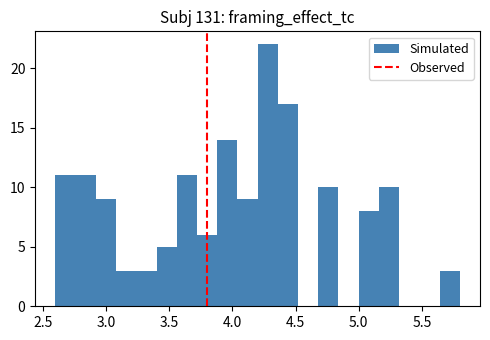

Around what value on the x-axis is the tallest bar? Give the approximate position of its centre, as read against the axis.

4.30